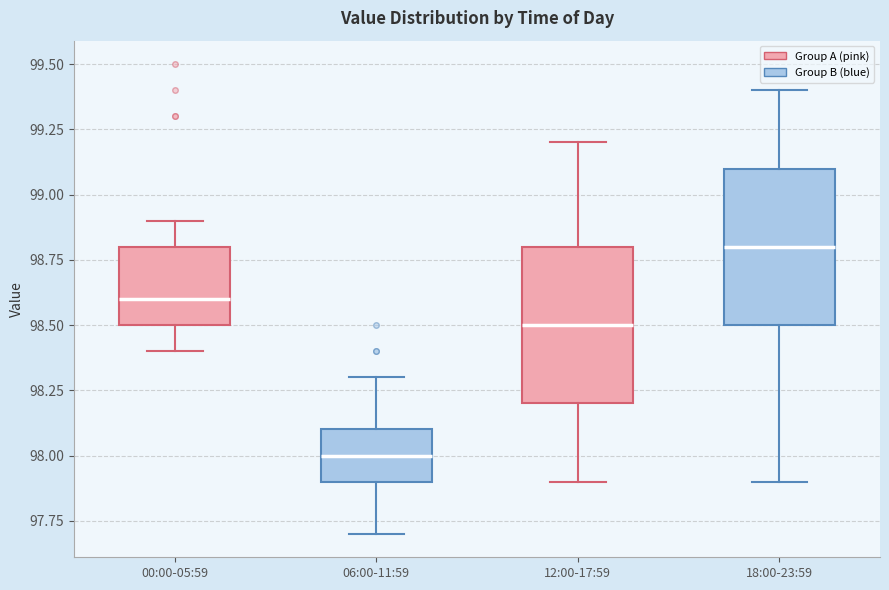

Which box has the highest median line?

18:00-23:59